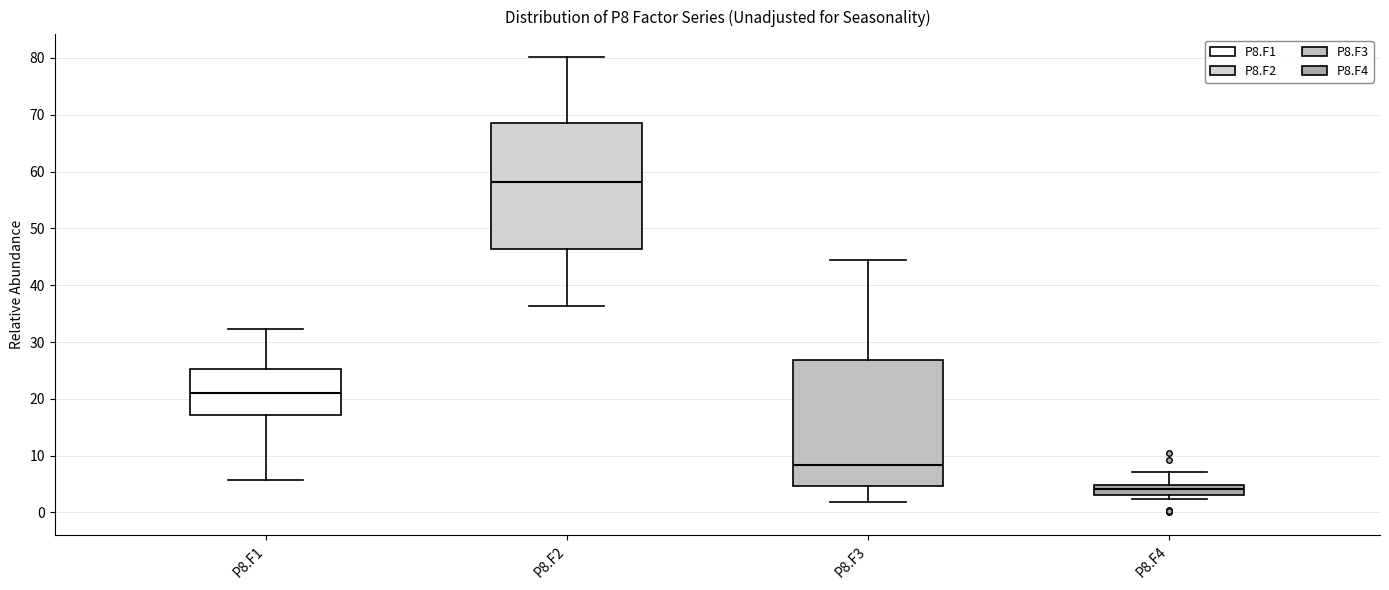

Where does the median line of the box for P8.F3 sit on the y-axis? The values are not printed on the chart, so give them approximately, as read against the axis.

8